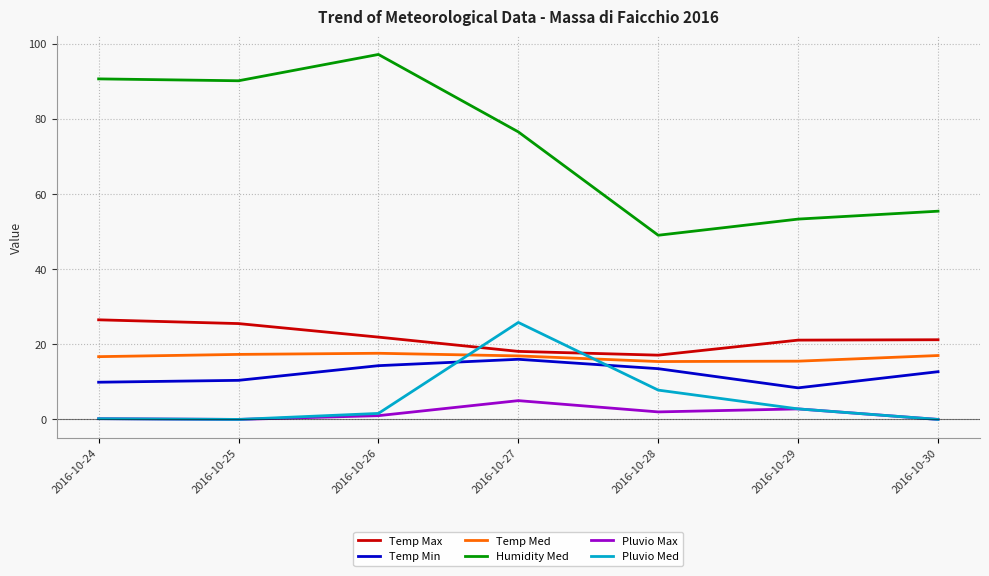

Which category has the highest value in the Pluvio Max series?

2016-10-27